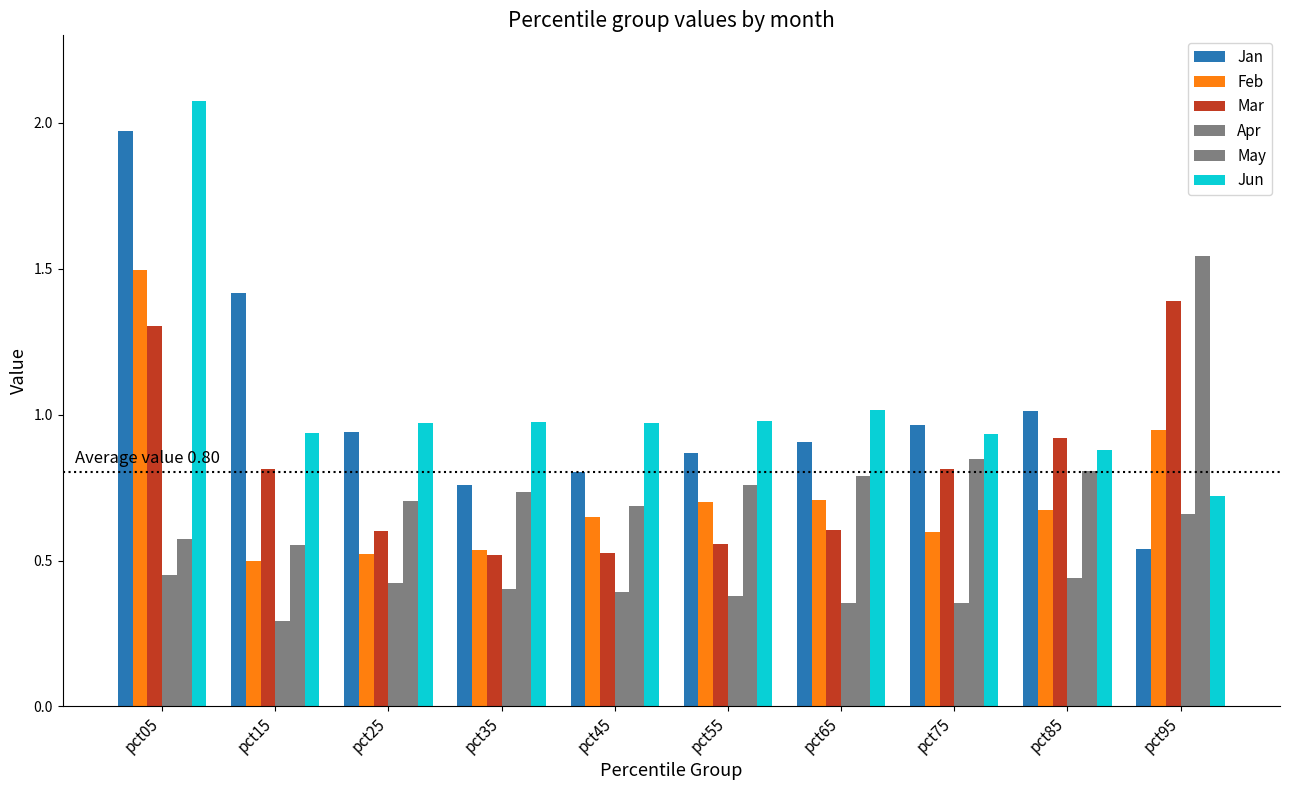

Reading left to right, extract all data points from this chart.

Jan: pct05=2.0	pct15=1.4	pct25=0.9	pct35=0.8	pct45=0.8	pct55=0.9	pct65=0.9	pct75=1.0	pct85=1.0	pct95=0.5
Feb: pct05=1.5	pct15=0.5	pct25=0.5	pct35=0.5	pct45=0.6	pct55=0.7	pct65=0.7	pct75=0.6	pct85=0.7	pct95=0.9
Mar: pct05=1.3	pct15=0.8	pct25=0.6	pct35=0.5	pct45=0.5	pct55=0.6	pct65=0.6	pct75=0.8	pct85=0.9	pct95=1.4
Apr: pct05=0.4	pct15=0.3	pct25=0.4	pct35=0.4	pct45=0.4	pct55=0.4	pct65=0.4	pct75=0.4	pct85=0.4	pct95=0.7
May: pct05=0.6	pct15=0.6	pct25=0.7	pct35=0.7	pct45=0.7	pct55=0.8	pct65=0.8	pct75=0.8	pct85=0.8	pct95=1.5
Jun: pct05=2.1	pct15=0.9	pct25=1.0	pct35=1.0	pct45=1.0	pct55=1.0	pct65=1.0	pct75=0.9	pct85=0.9	pct95=0.7